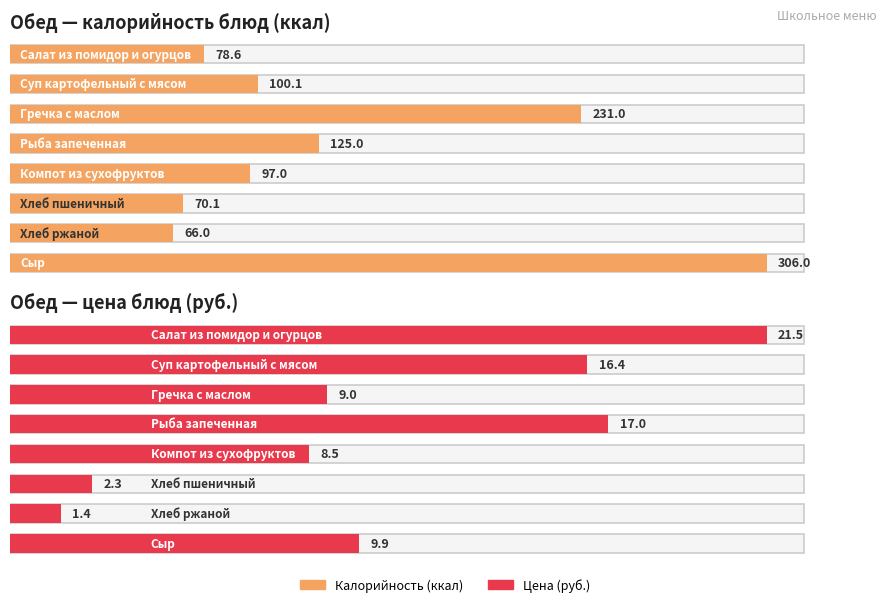

What position from the left is Хлеб пшеничный?

6